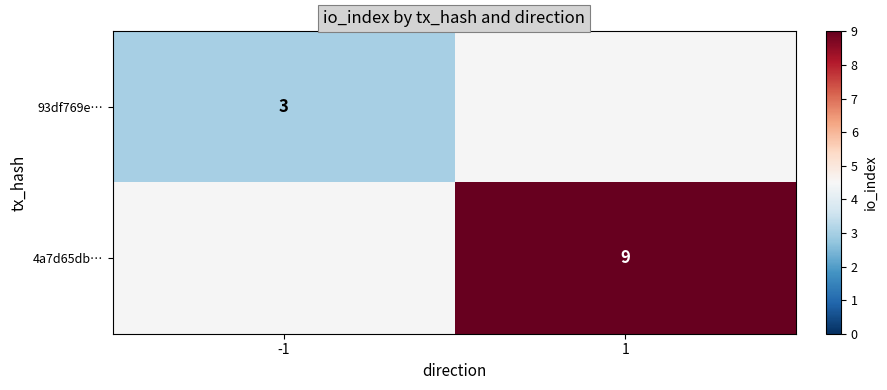

Is it true that 93df769e… equals 3 at -1?

True